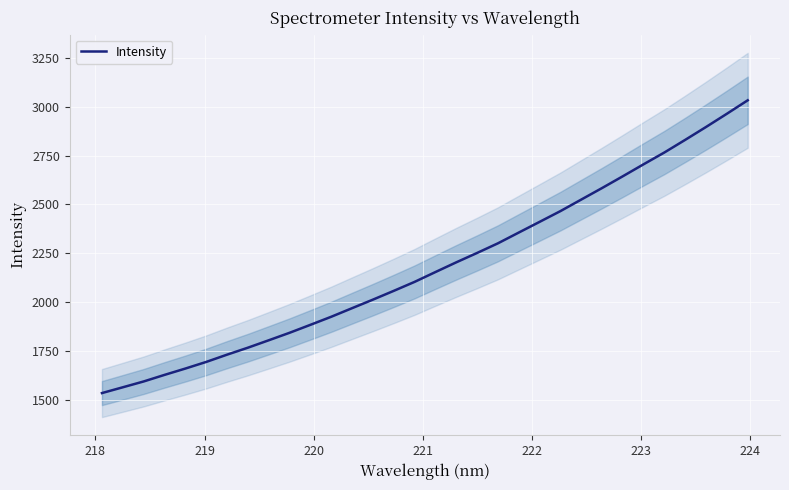

What is the difference between the maximum and second lowest values?

1466.6